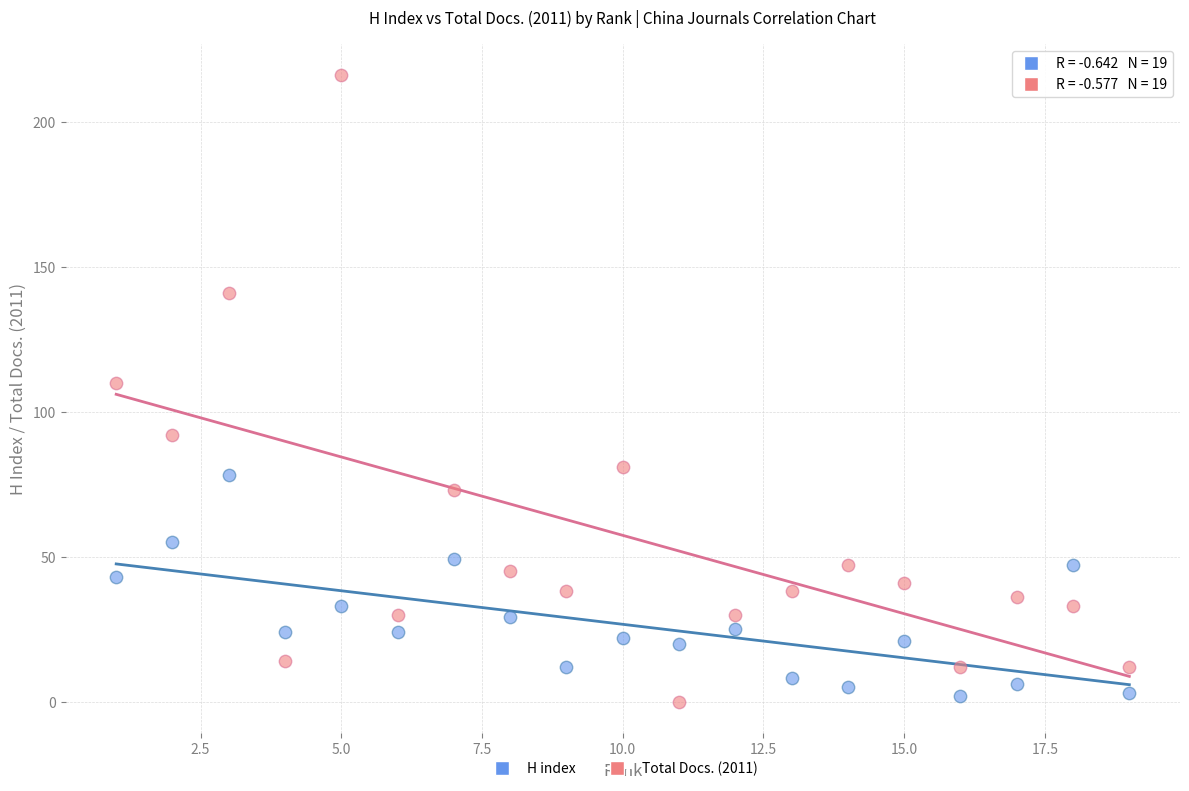

Which series contains the lowest Y value?

Total Docs. (2011)